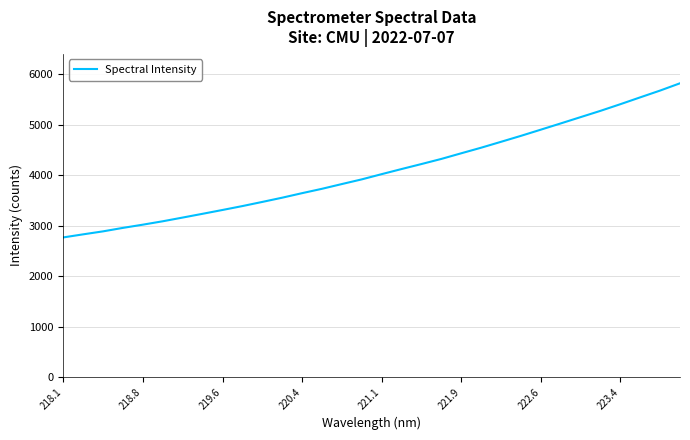

What is the difference between the maximum and minimum values?

3054.4